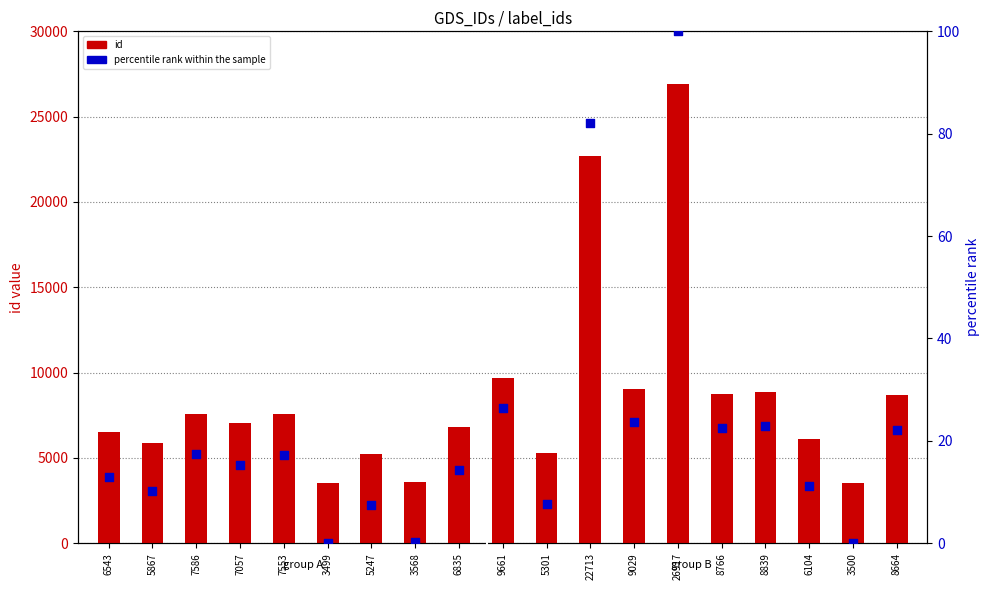

Which series reaches the maximum Y coordinate?

id